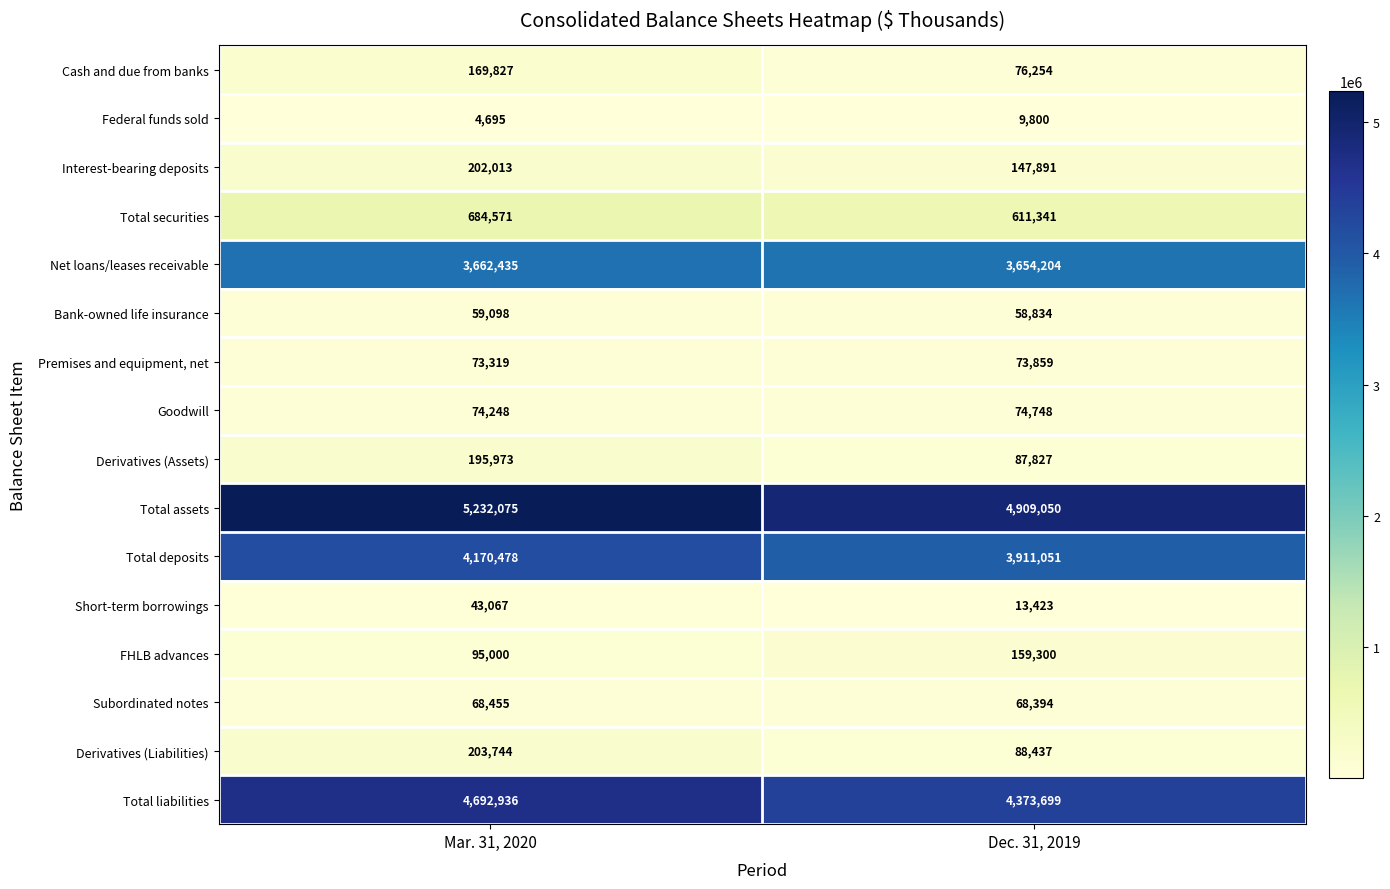

Which label corresponds to the smallest value in the chart?

Mar. 31, 2020